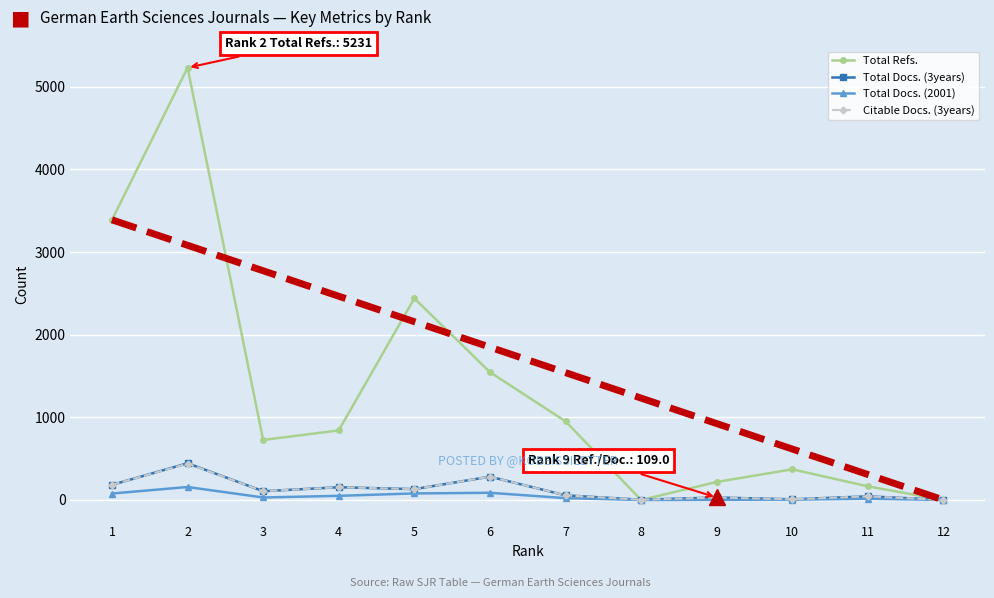

What is the difference between the second highest and second lowest values in the Total Docs. (2001) series?

86